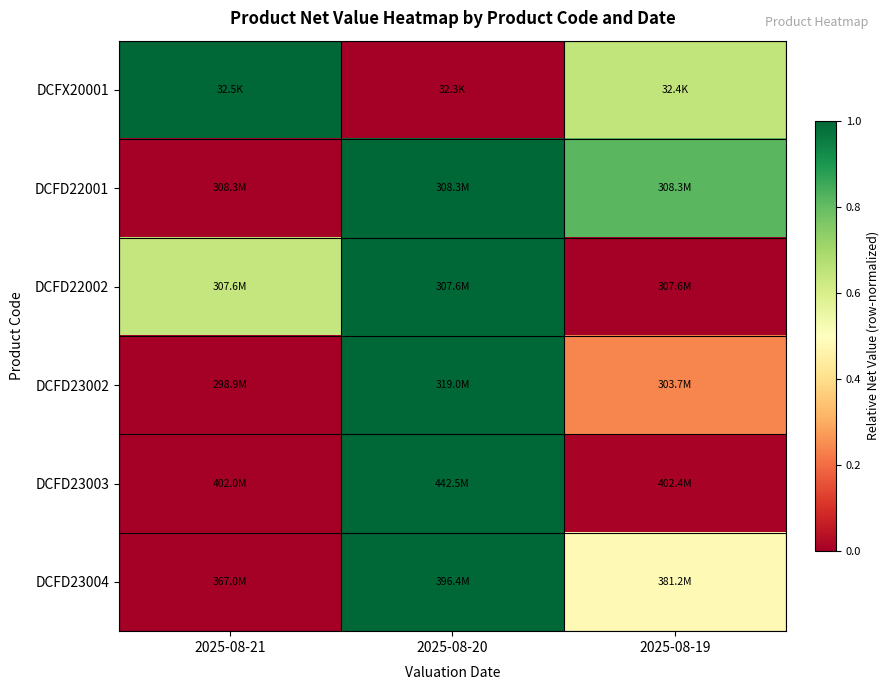

Between 2025-08-21 and 2025-08-20, which is larger?

2025-08-21